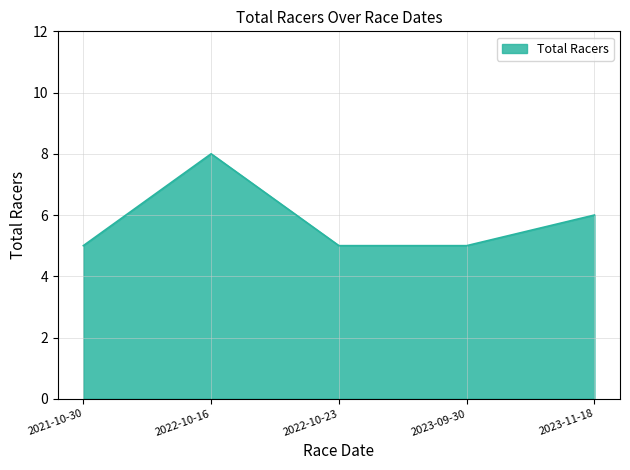

Count the number of categories in the chart.

5